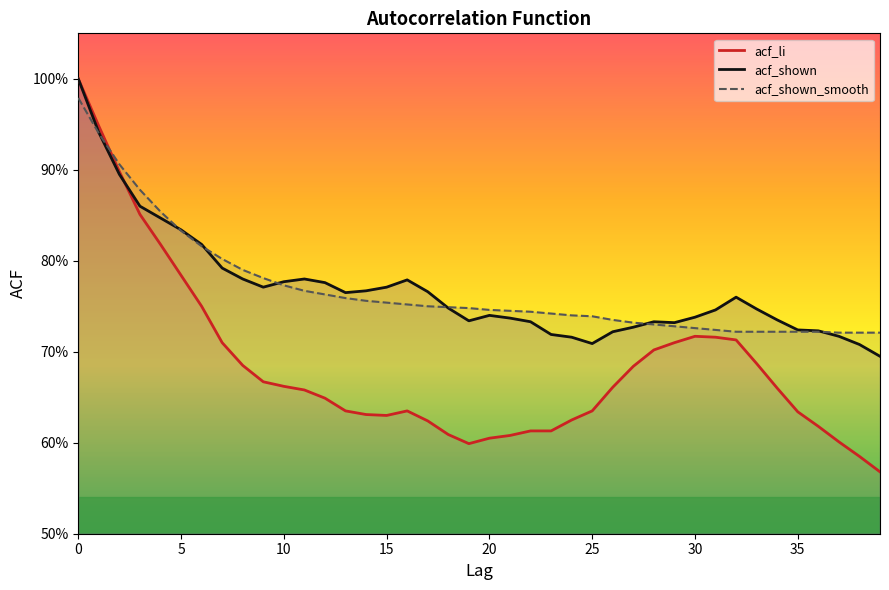

The acf_shown series shows 1.1 at 20. True or false?

False